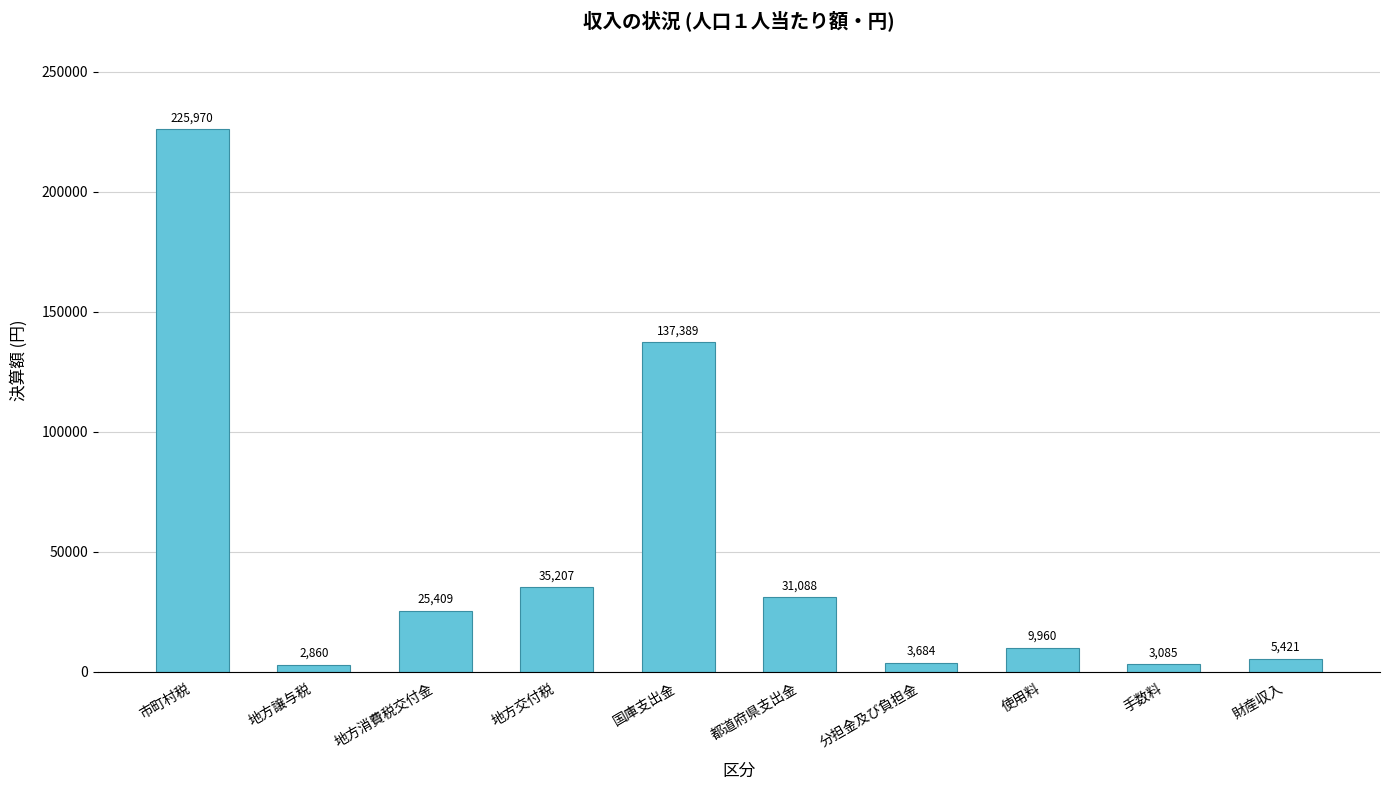

At which category does the chart reach its minimum across all series?

地方譲与税